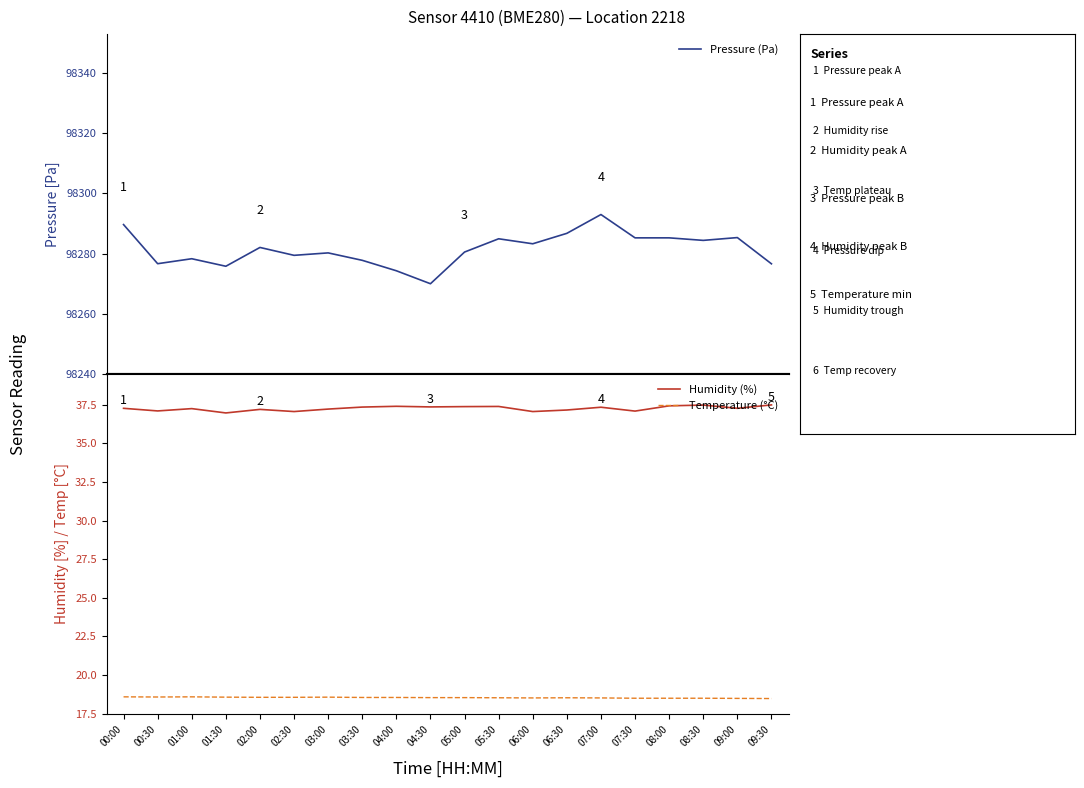

True or false: Pressure (Pa) and Temperature (°C) cross at least once.

False